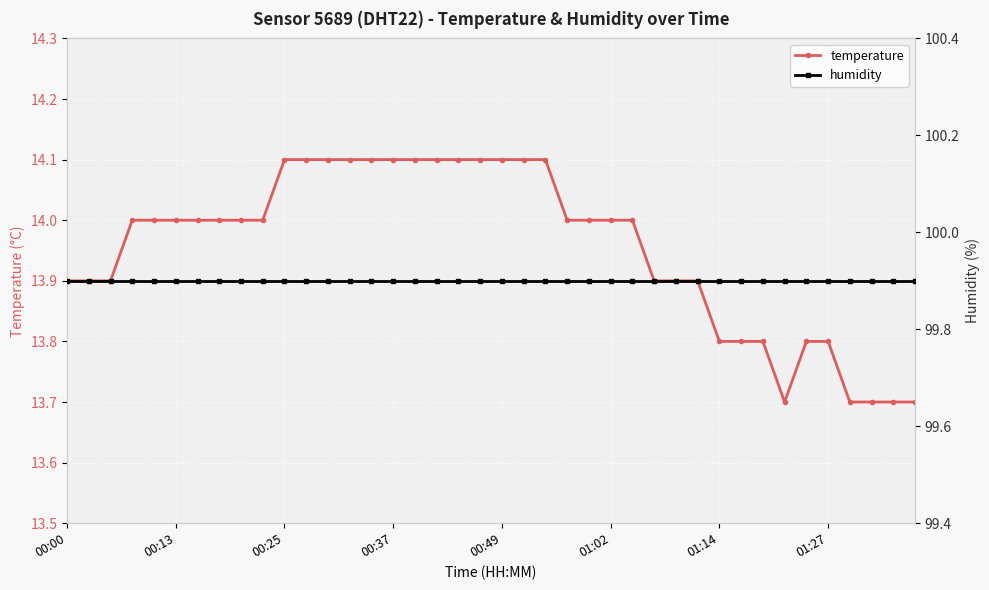

True or false: humidity has a value of 141.4 at 34.

False